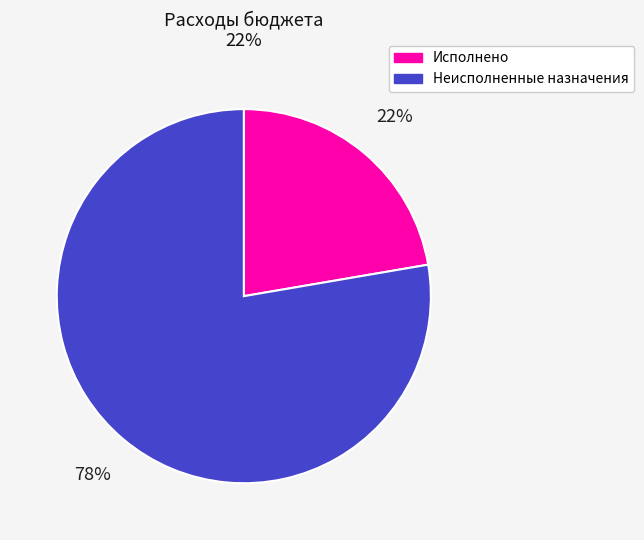

To the nearest percent, what is the average slice percentage?

50%